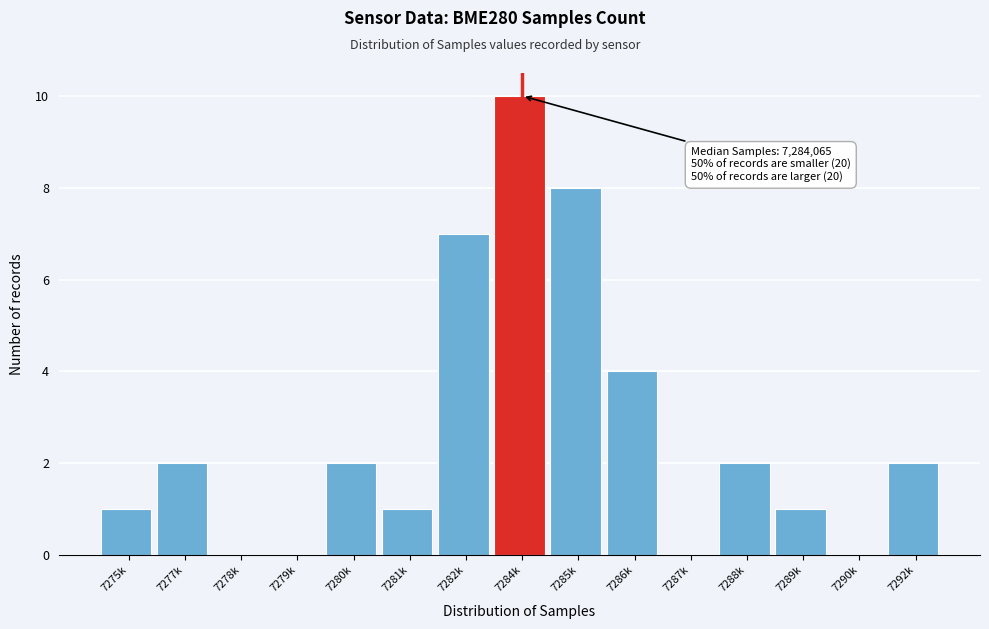

Reading right to left, transcribe all the data shown in this chart.

7292k=2	7290k=0	7289k=1	7288k=2	7287k=0	7286k=4	7285k=8	7284k=10	7282k=7	7281k=1	7280k=2	7279k=0	7278k=0	7277k=2	7275k=1